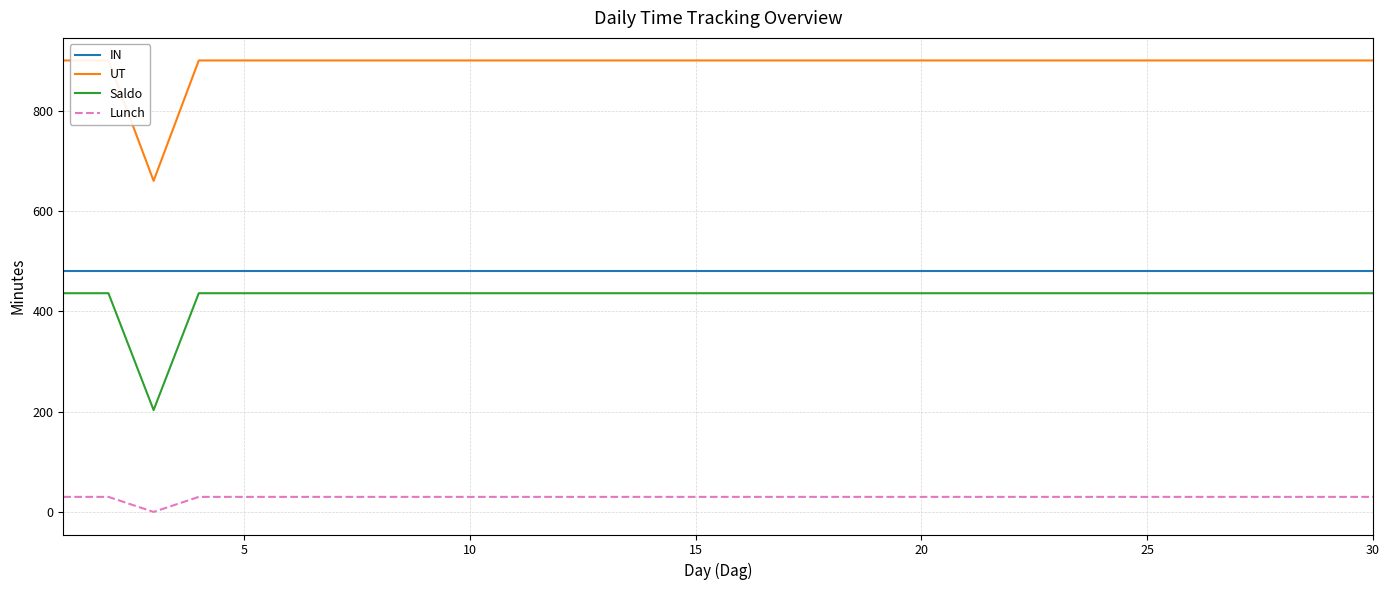

What is the minimum value for IN?

480